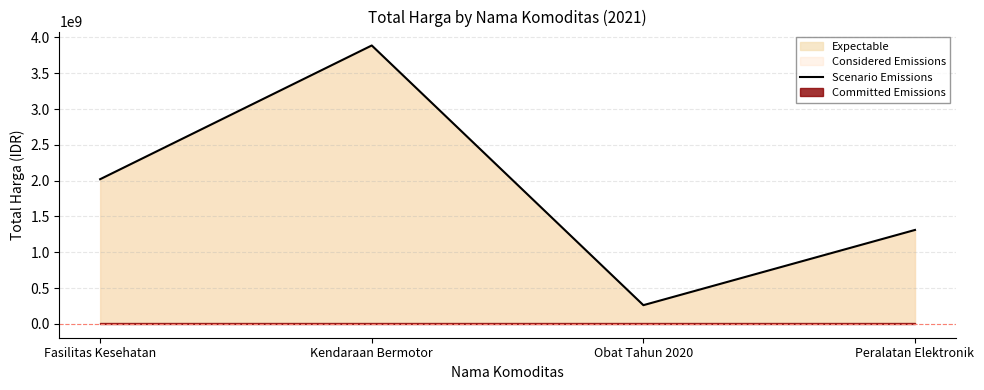

Between Obat Tahun 2020 and Peralatan Elektronik, which is larger?

Peralatan Elektronik